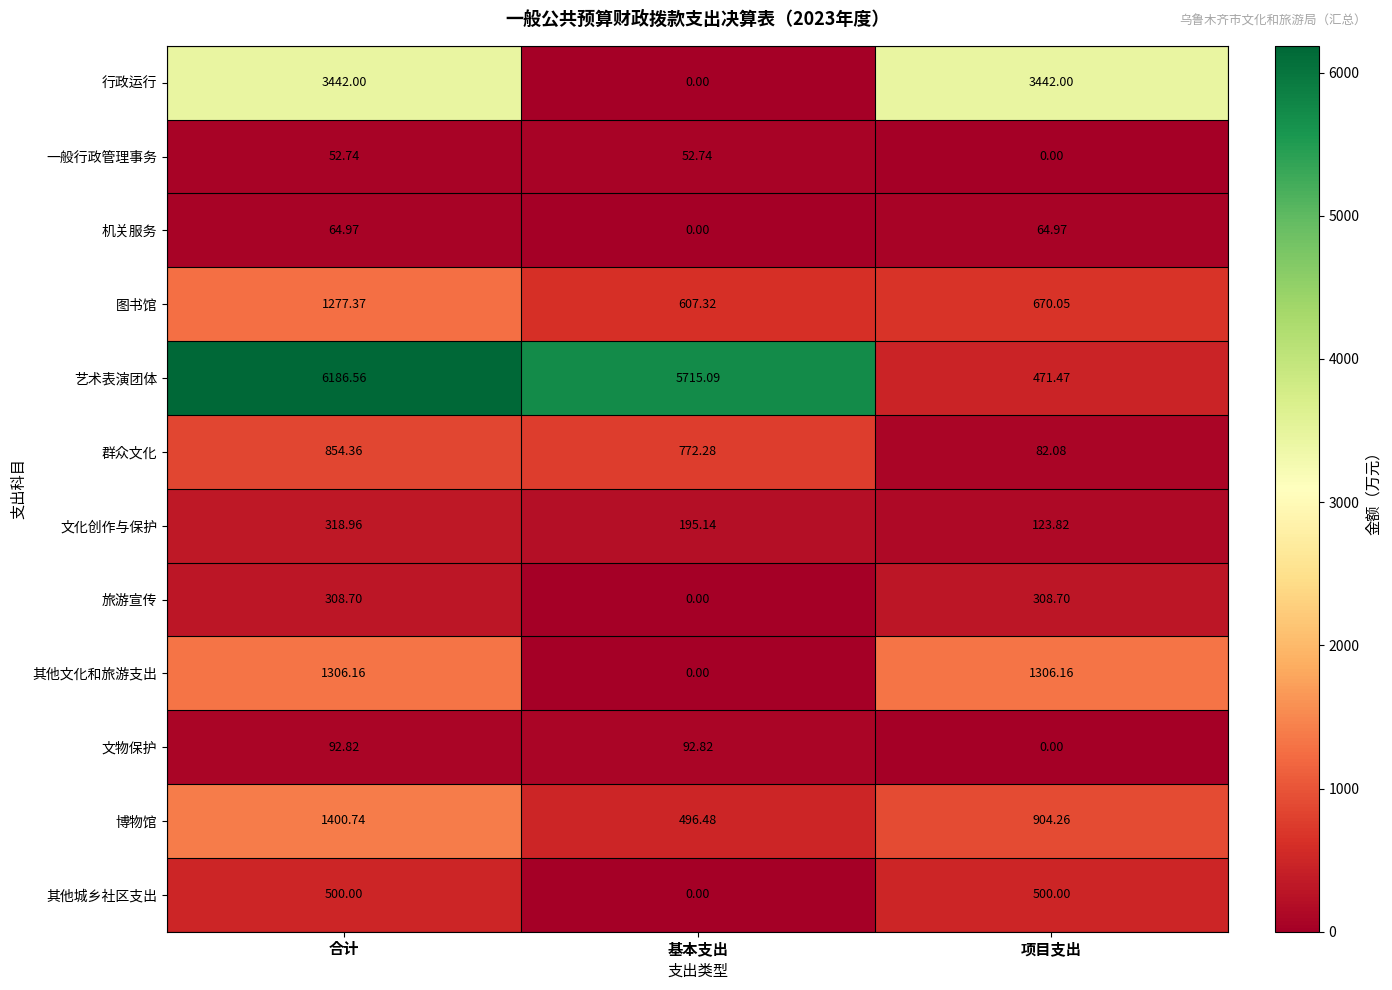

At which category is the sum across all series the highest?

合计